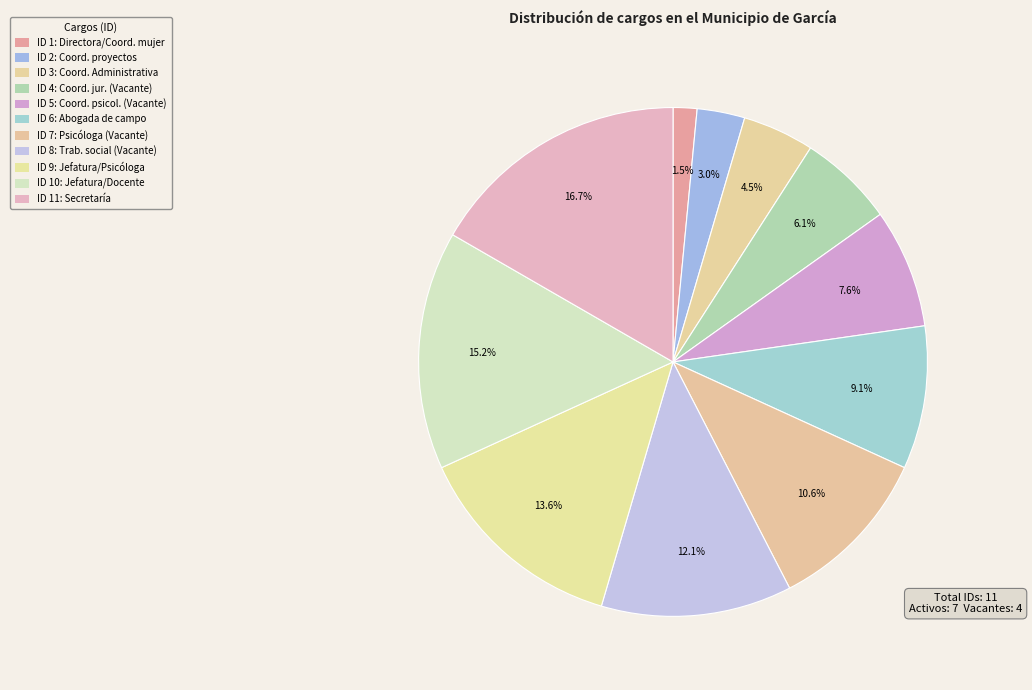

How many segments does this pie chart have?

11